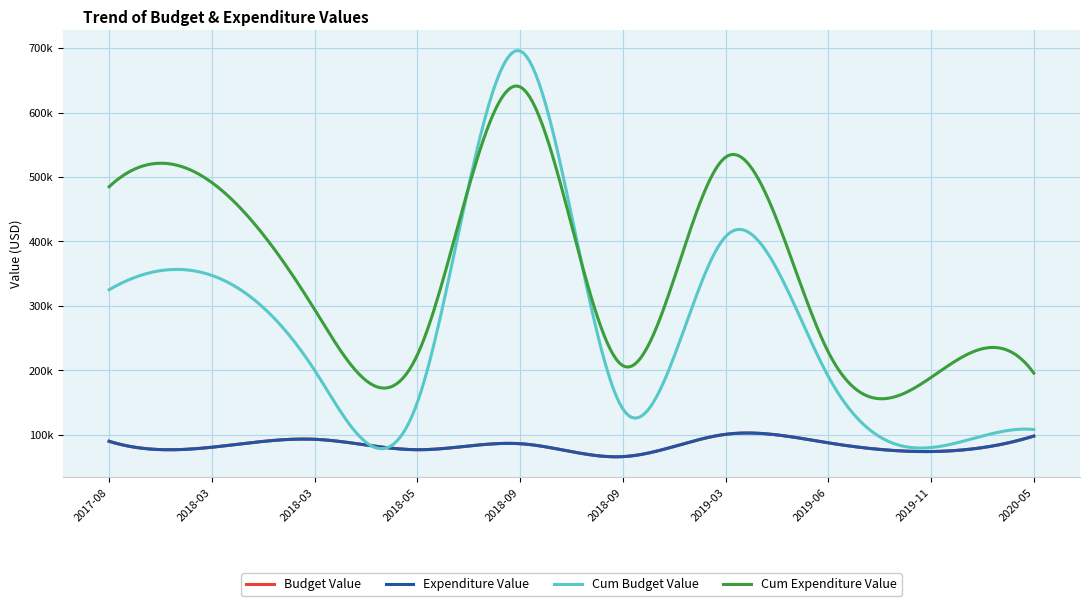

Does the chart have visible grid lines?

Yes